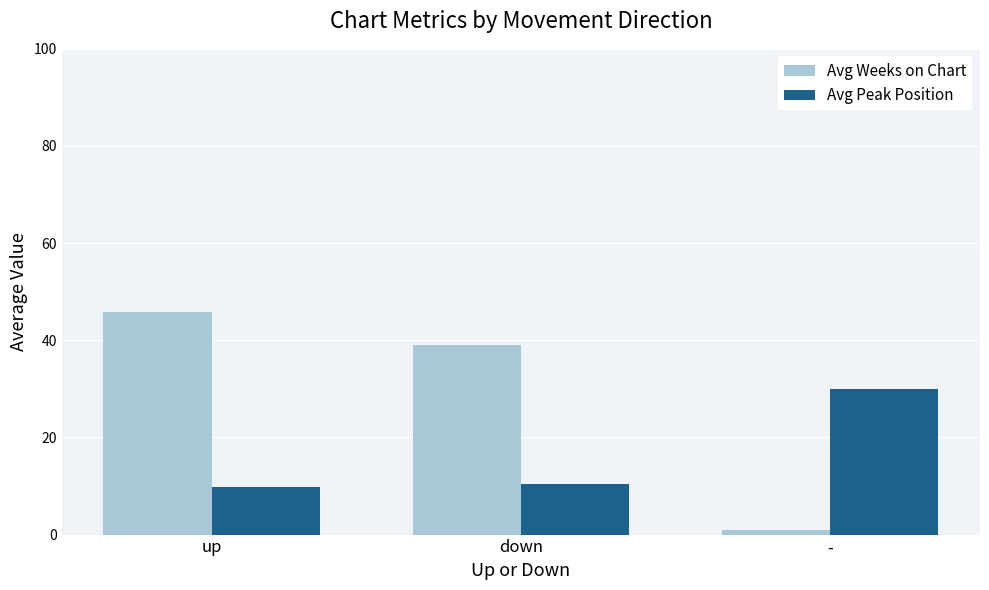

What is the total value across all series at -?

31.0